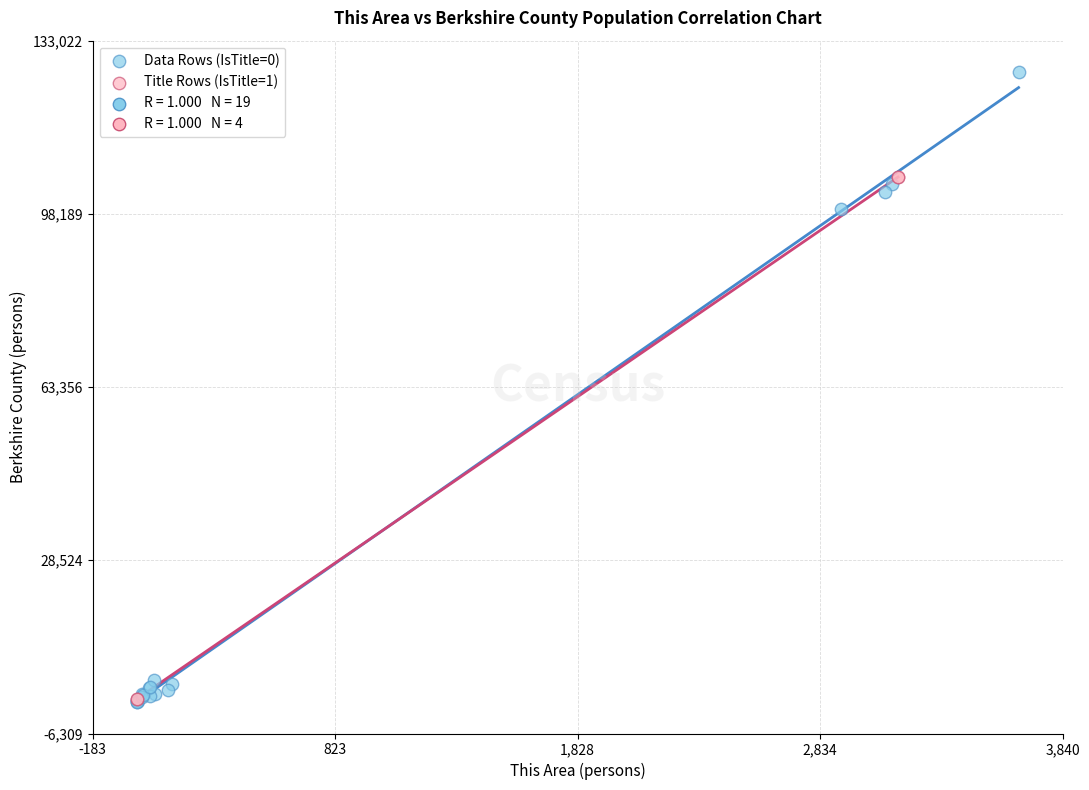

Which series has the largest Y range (max minus min)?

Data Rows (IsTitle=0)